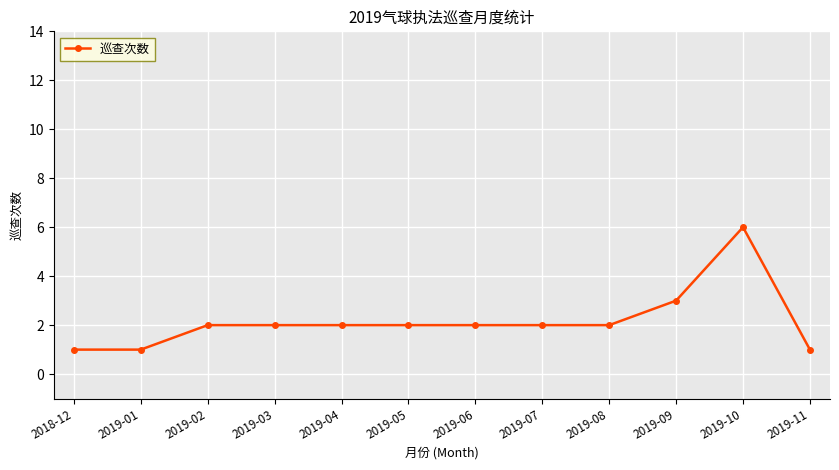

What is the difference between the second highest and second lowest values?

2